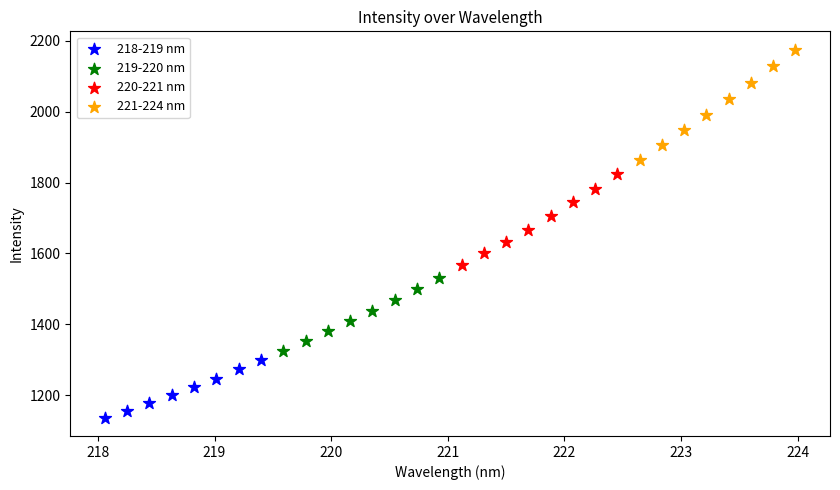

Which series has the widest spread of Y values?

221-224 nm